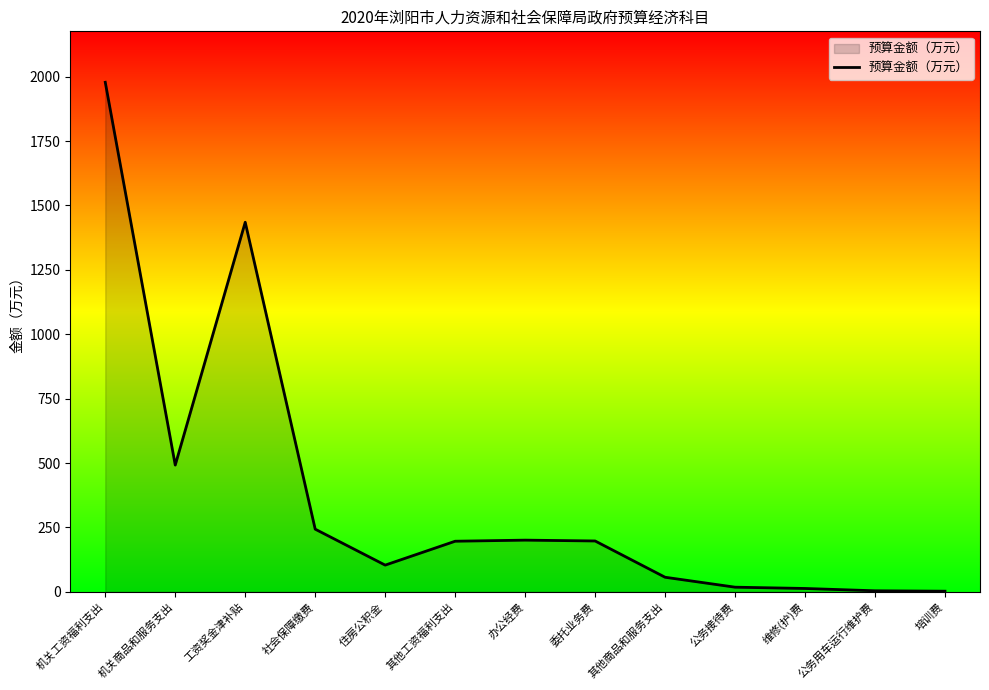

Count the number of values greater than 196.

7